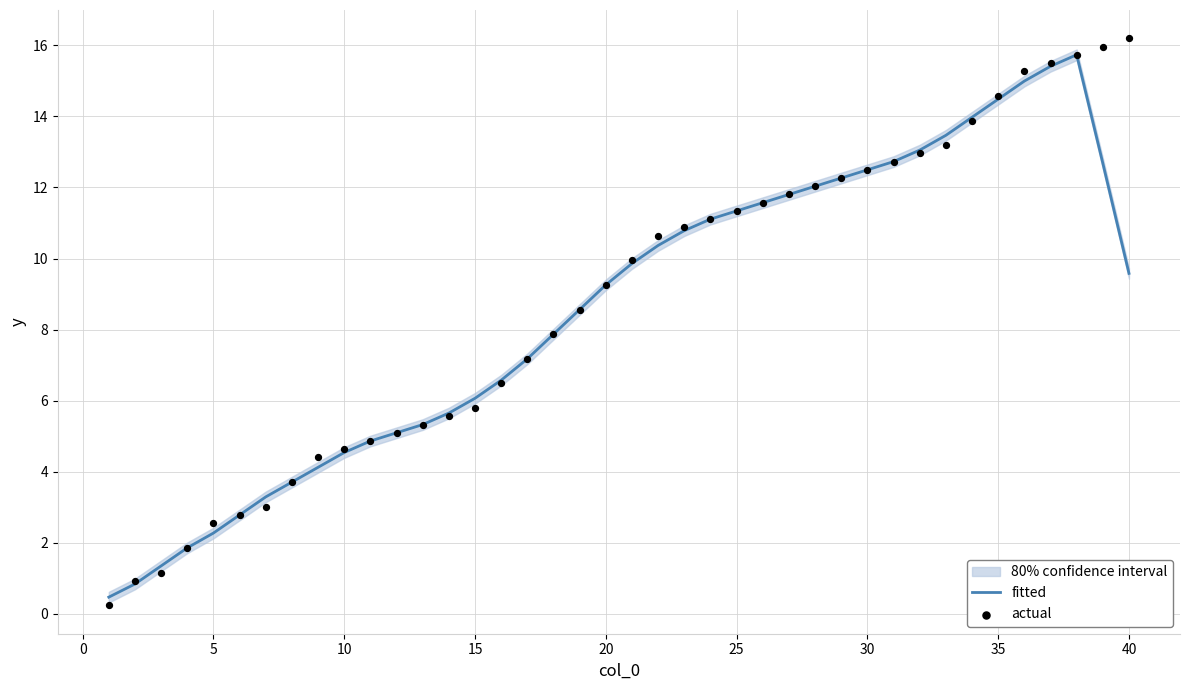

Which series contains the highest Y value?

actual